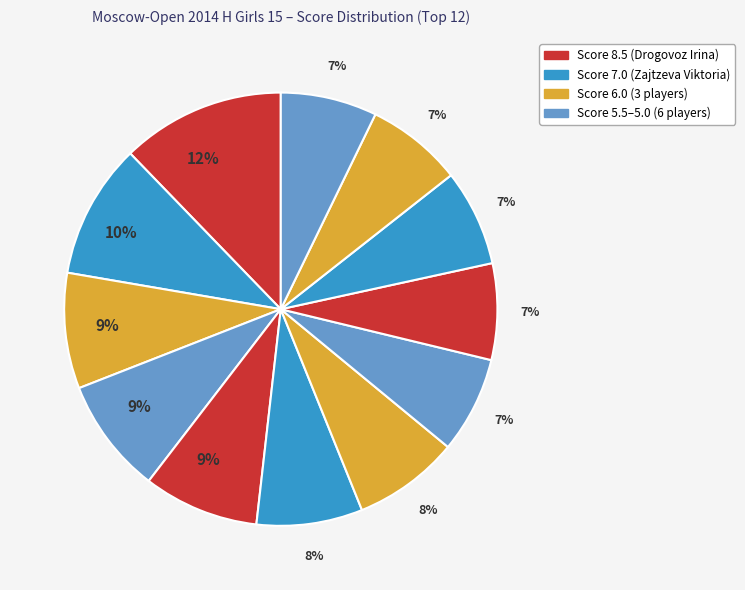

How many slices are in this pie chart?

12